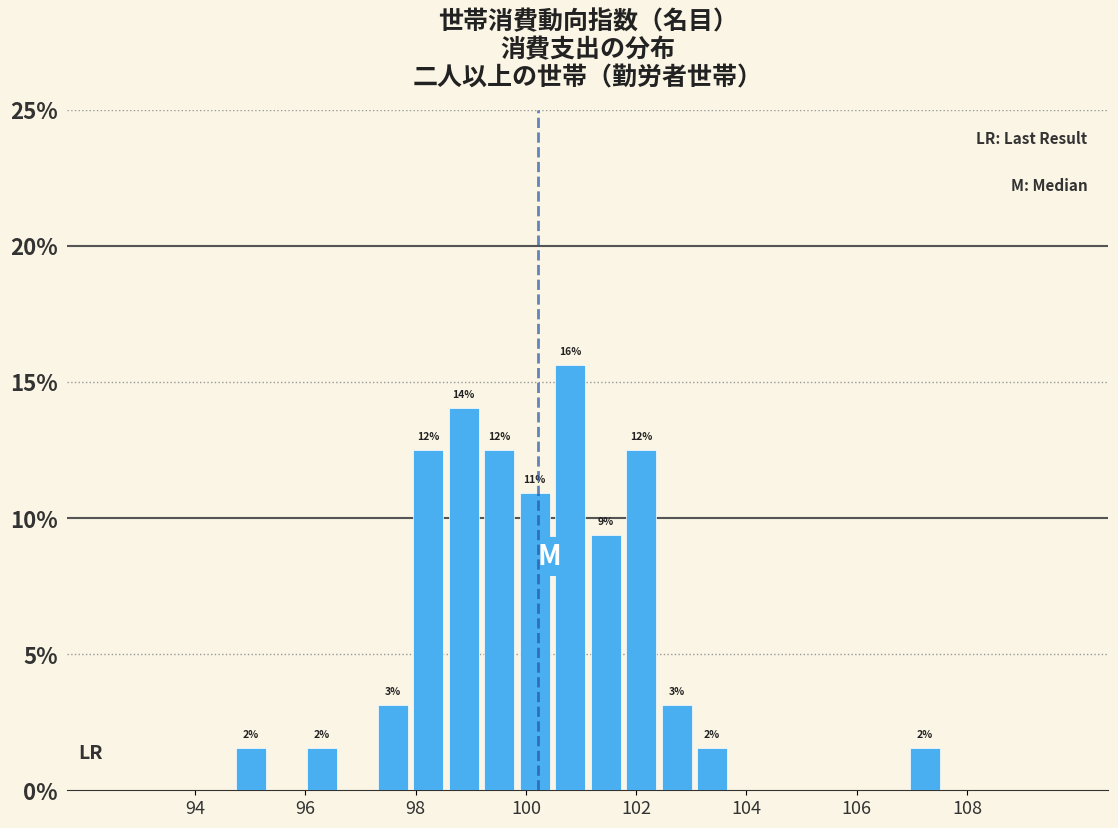

Read against the x-axis, roughly where is the centre of the tallest bar?

100.8